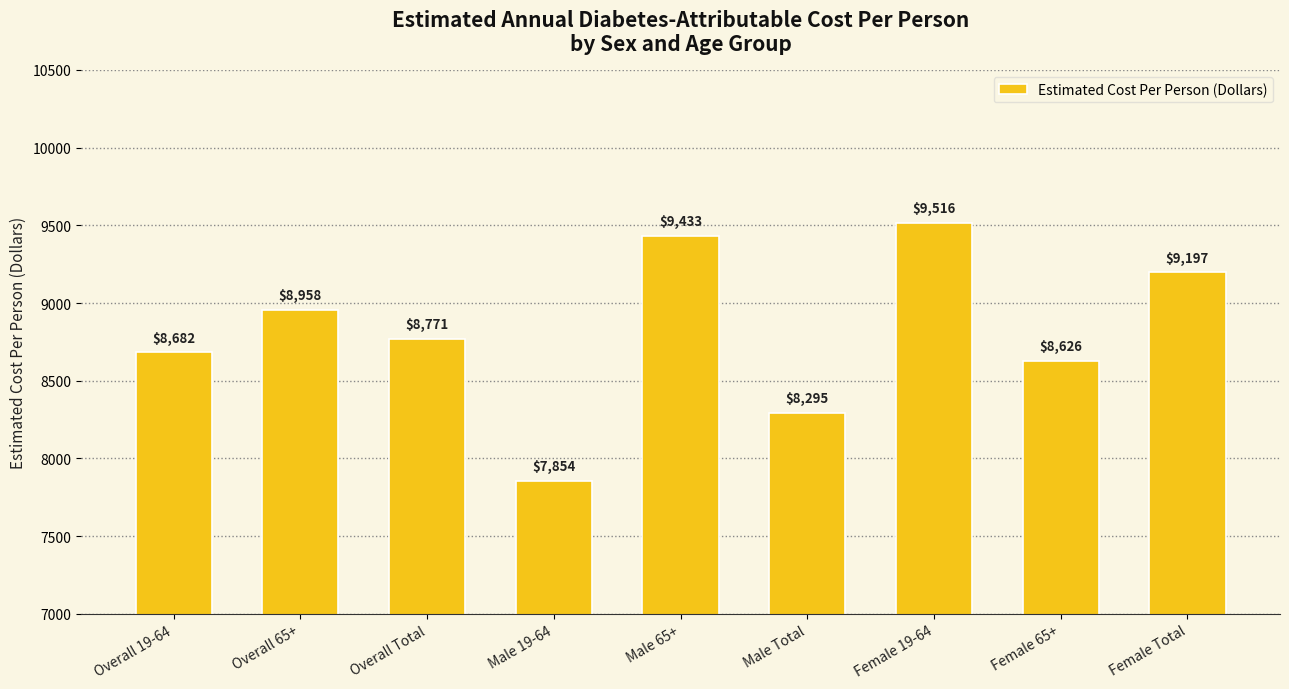

Reading right to left, transcribe all the data shown in this chart.

Female Total=9197	Female 65+=8626	Female 19-64=9516	Male Total=8295	Male 65+=9433	Male 19-64=7854	Overall Total=8771	Overall 65+=8958	Overall 19-64=8682